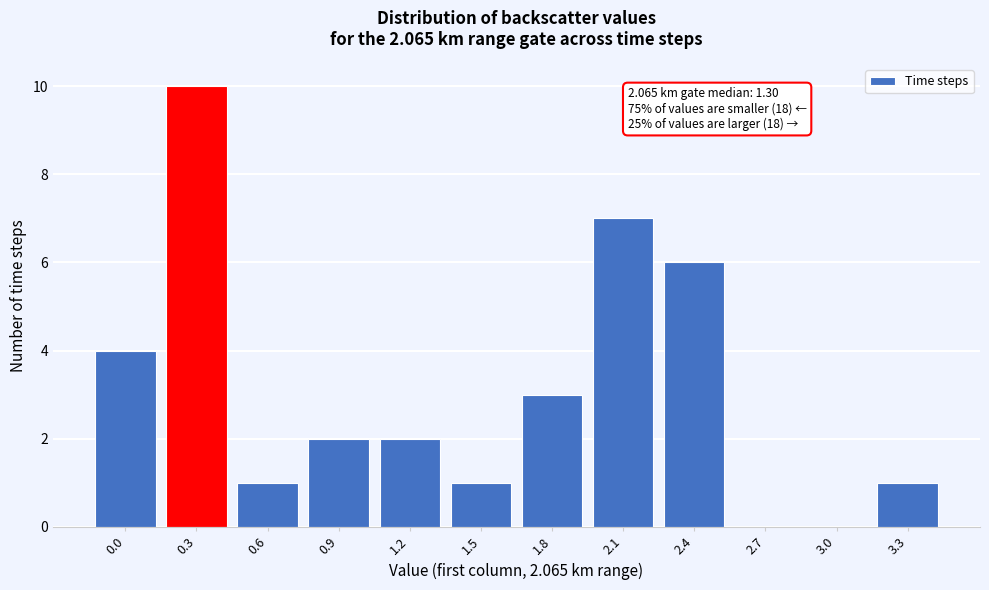

Reading left to right, list all the values displayed in this chart.

0.0=4	0.3=10	0.6=1	0.9=2	1.2=2	1.5=1	1.8=3	2.1=7	2.4=6	2.7=0	3.0=0	3.3=1